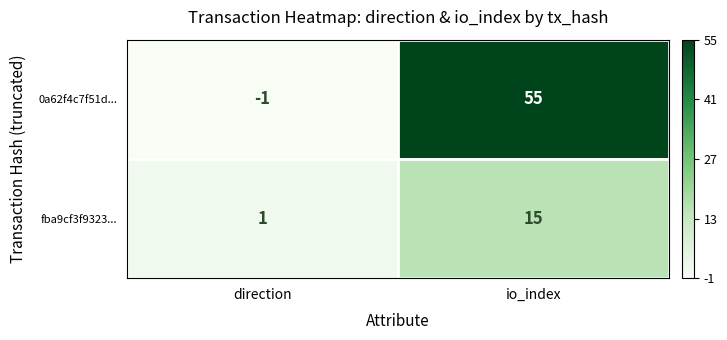

Which series has the largest range (max minus min)?

0a62f4c7f51d...